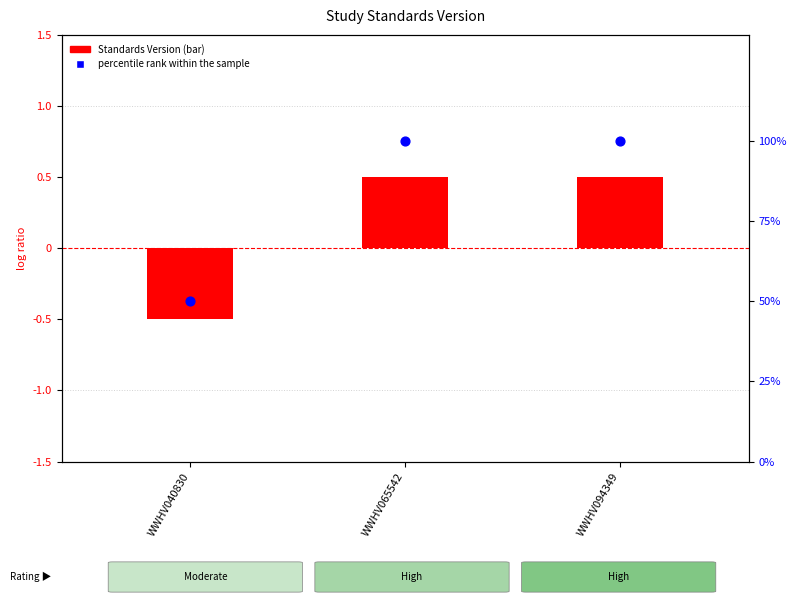

Which series has the widest spread of Y values?

percentile rank within the sample